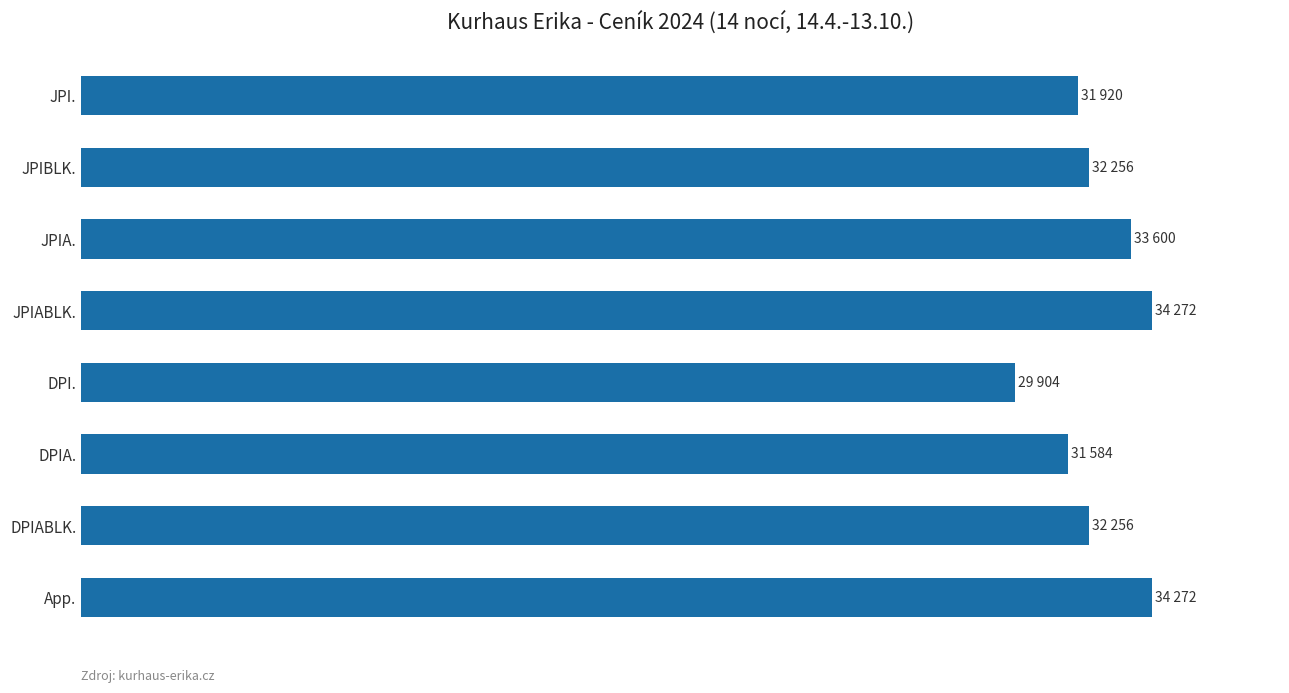

Are the bars horizontal?

Yes